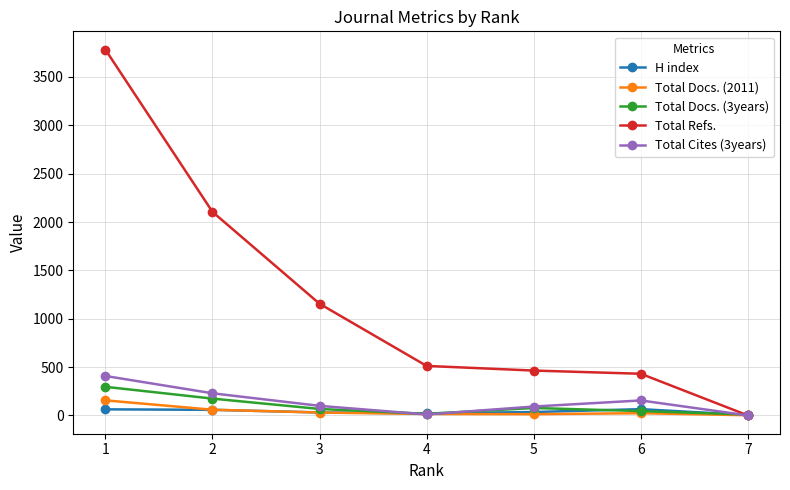

What is the minimum value for Total Docs. (3years)?

9